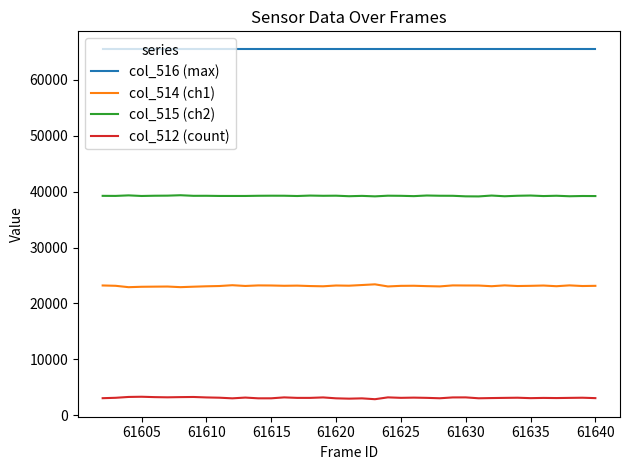

What is the maximum value shown in the chart?

65535